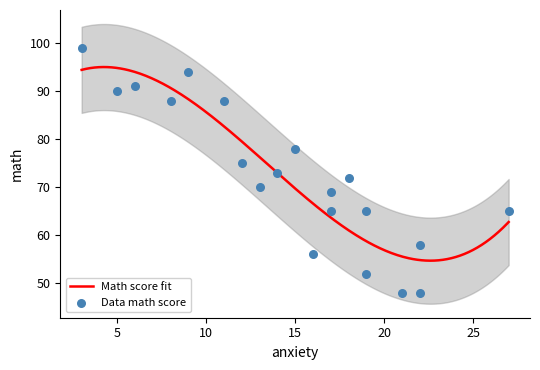

What is the change in value from 15 to 5?

+12